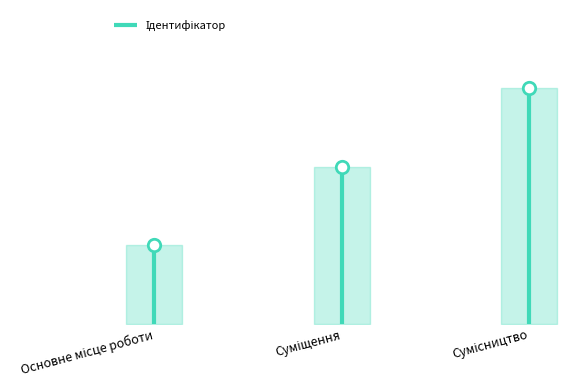

What is the change in value from Основне місце роботи to Сумісництво?

+2